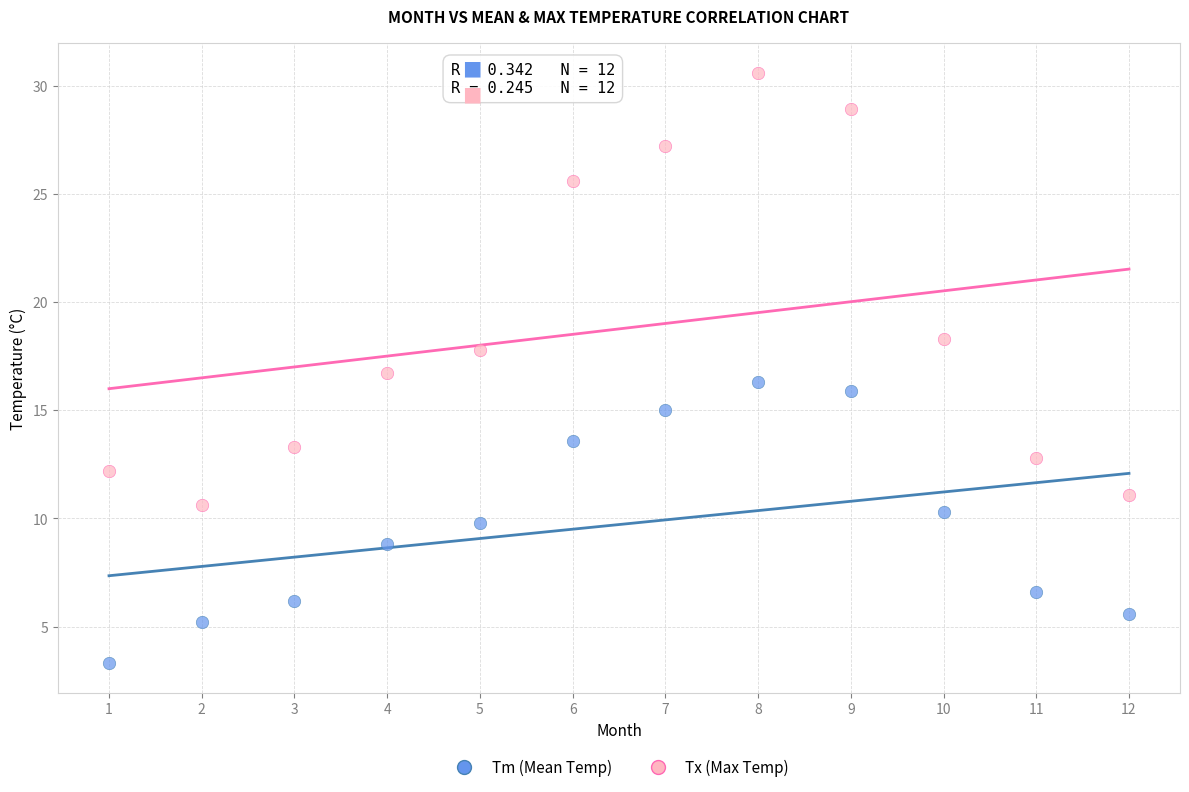

What are all the series names shown in the legend?

Tm (Mean Temp), Tx (Max Temp)